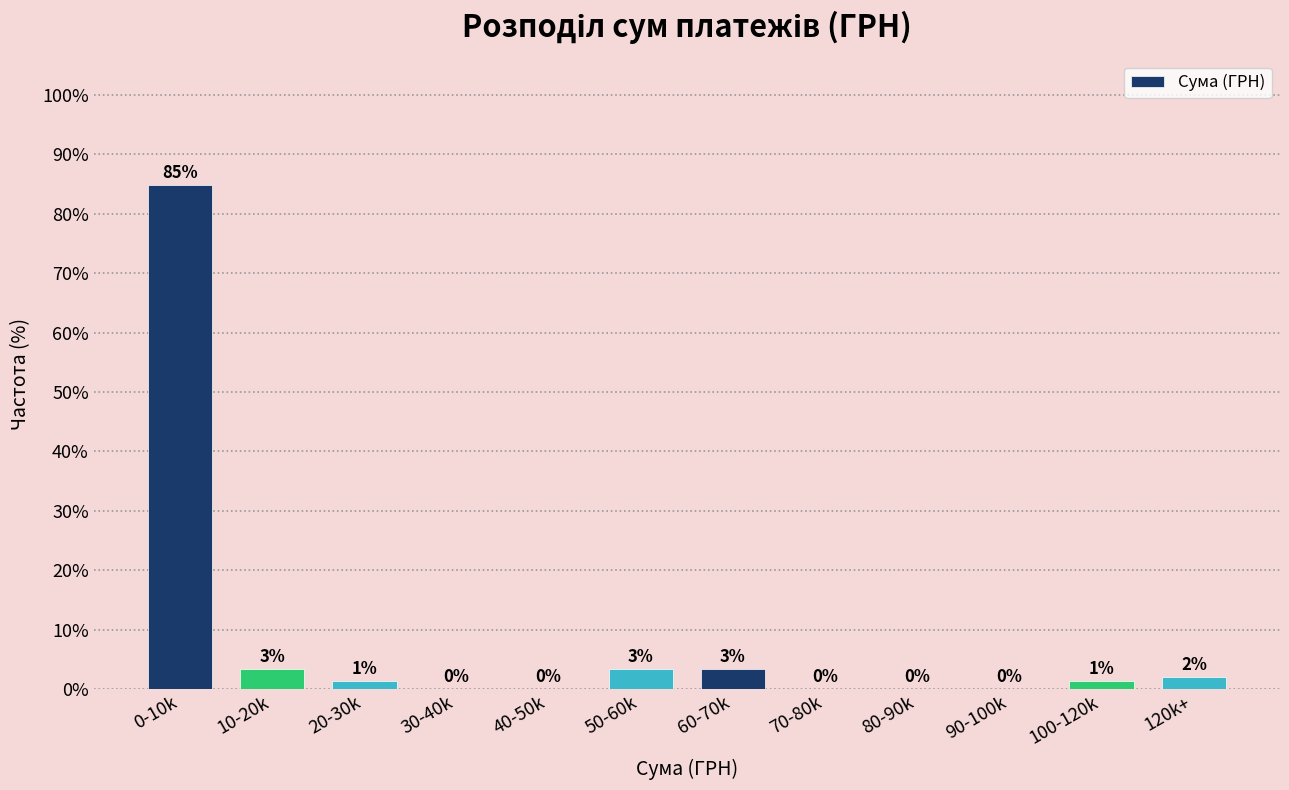

What is the greatest value displayed?

84.8